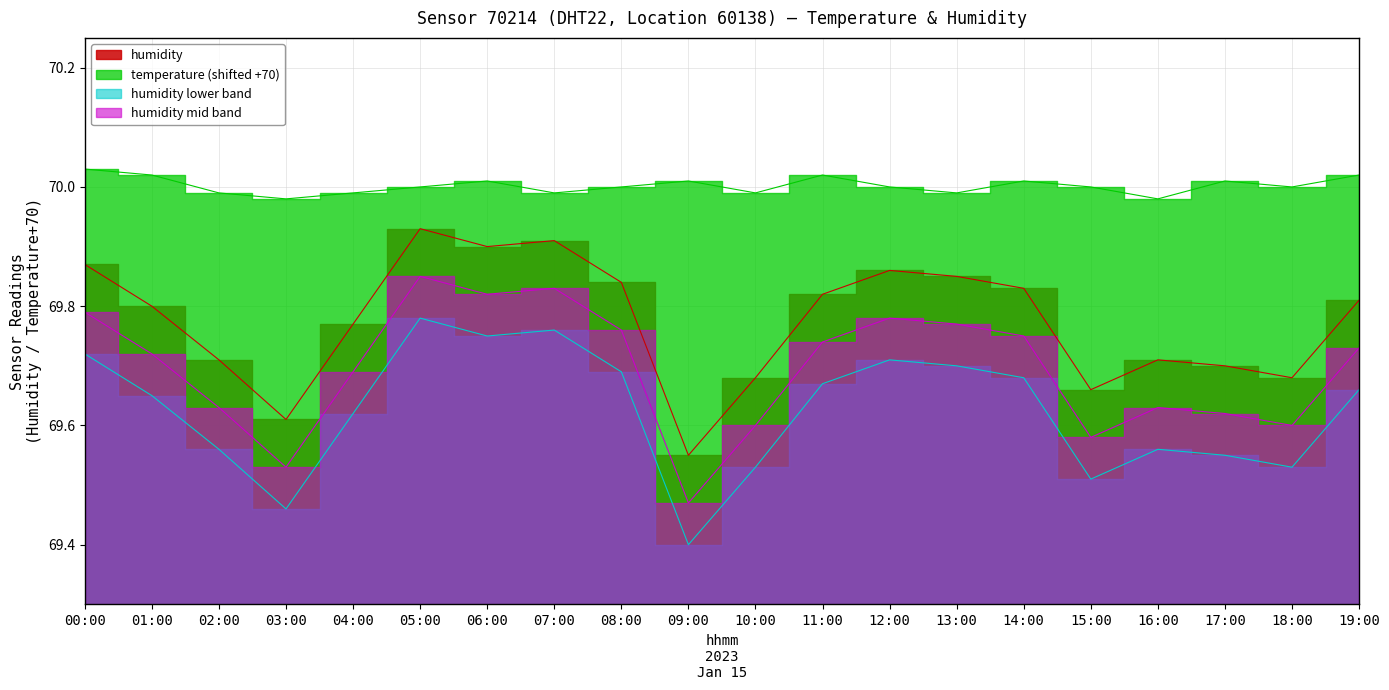

What is the sum of all temperature values?

1400.0